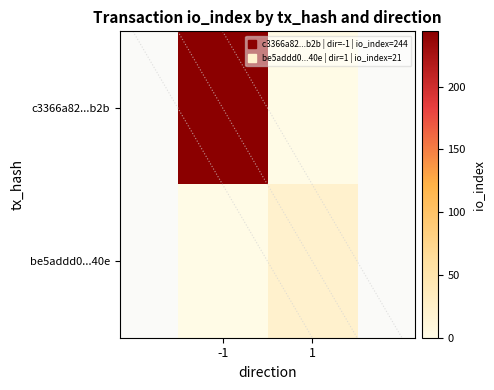

Reading right to left, extract all data points from this chart.

c3366a82...b2b: 1=0	-1=244
be5addd0...40e: 1=21	-1=0